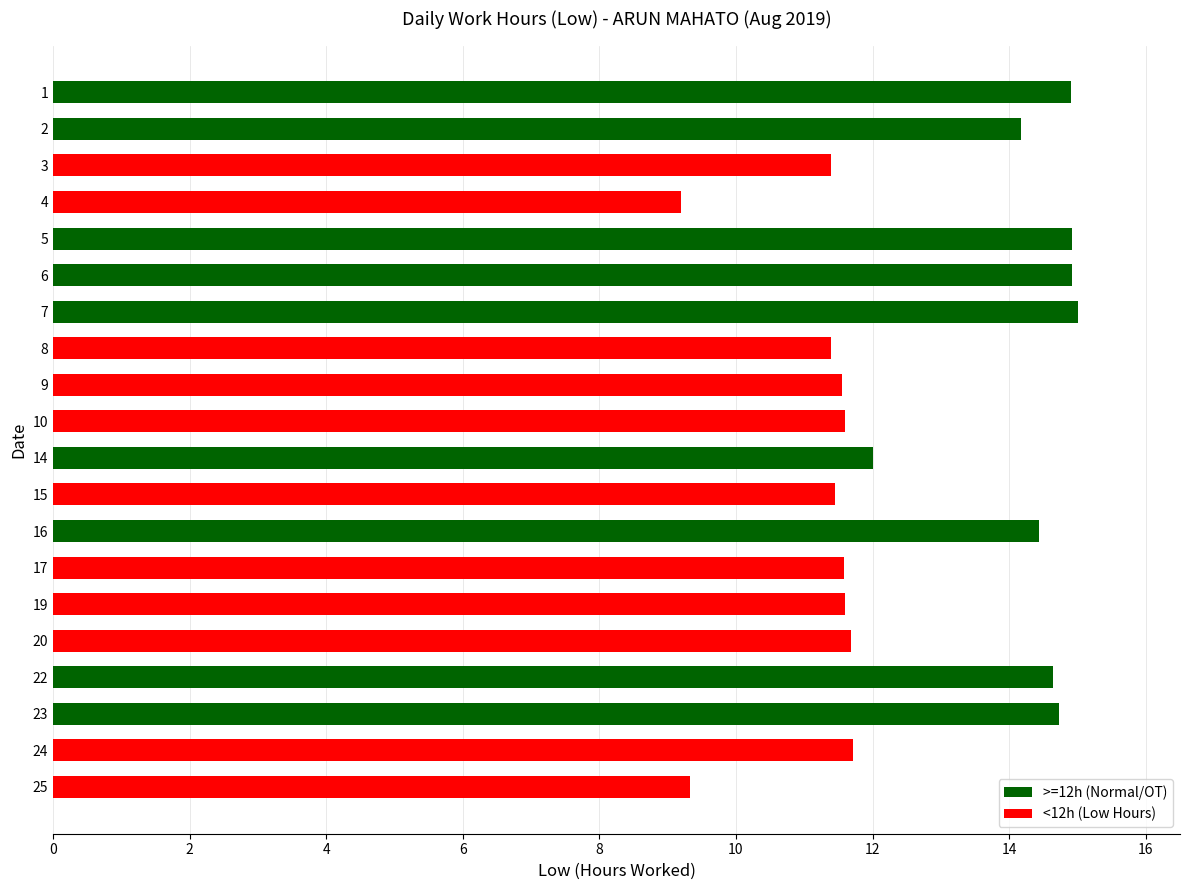

What is the sum of all values?

252.2